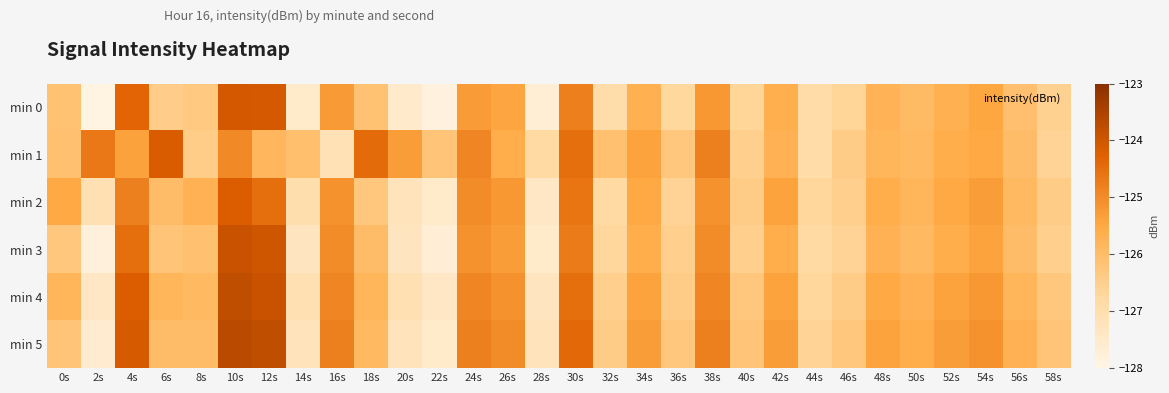

Which series has the largest total across all categories?

min 5